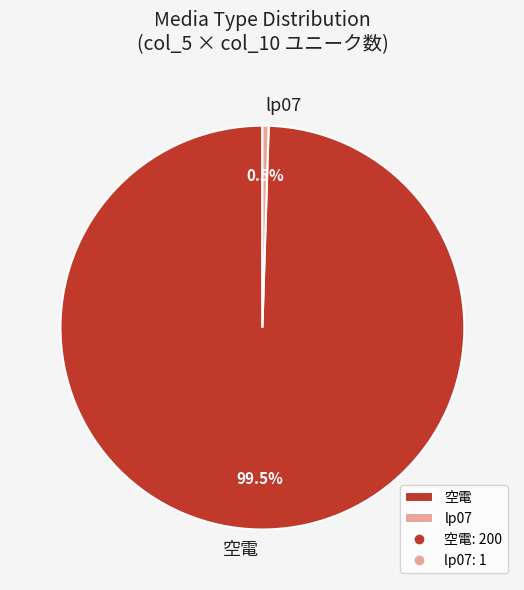

To the nearest percent, what is the difference between the lp07 and 空電 slice percentages?

99%